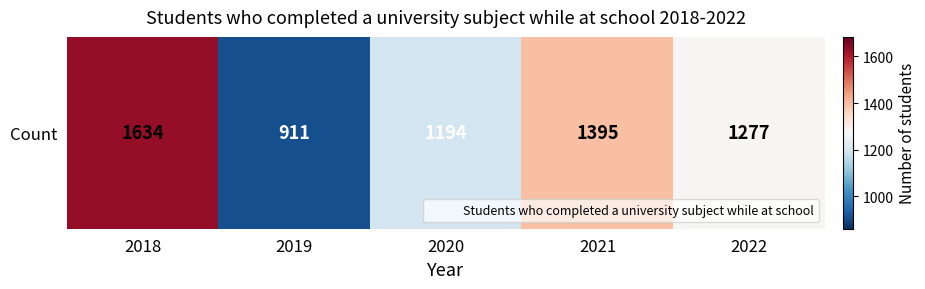

What is the smallest value displayed?

911